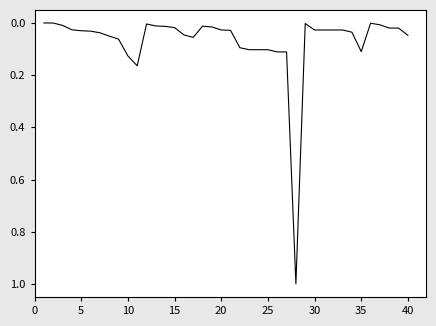

What is the difference between the maximum and minimum values?

1.0